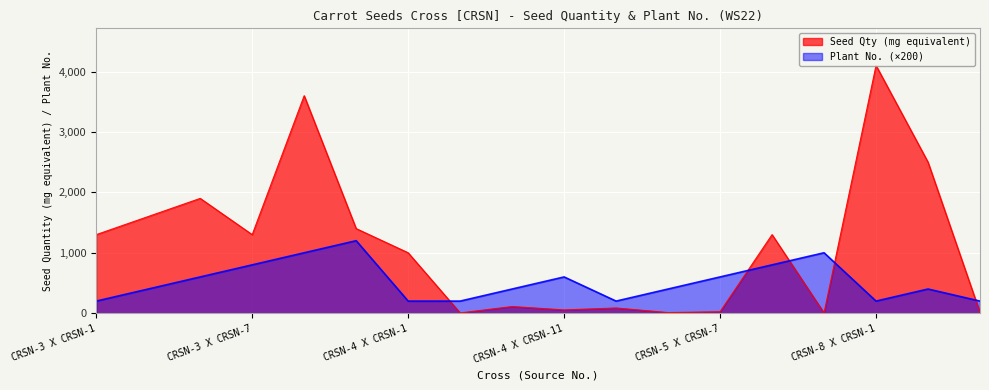

What is the sum of the Plant No. values at CRSN-3 X CRSN-7 and CRSN-3 X CRSN-2?

1200